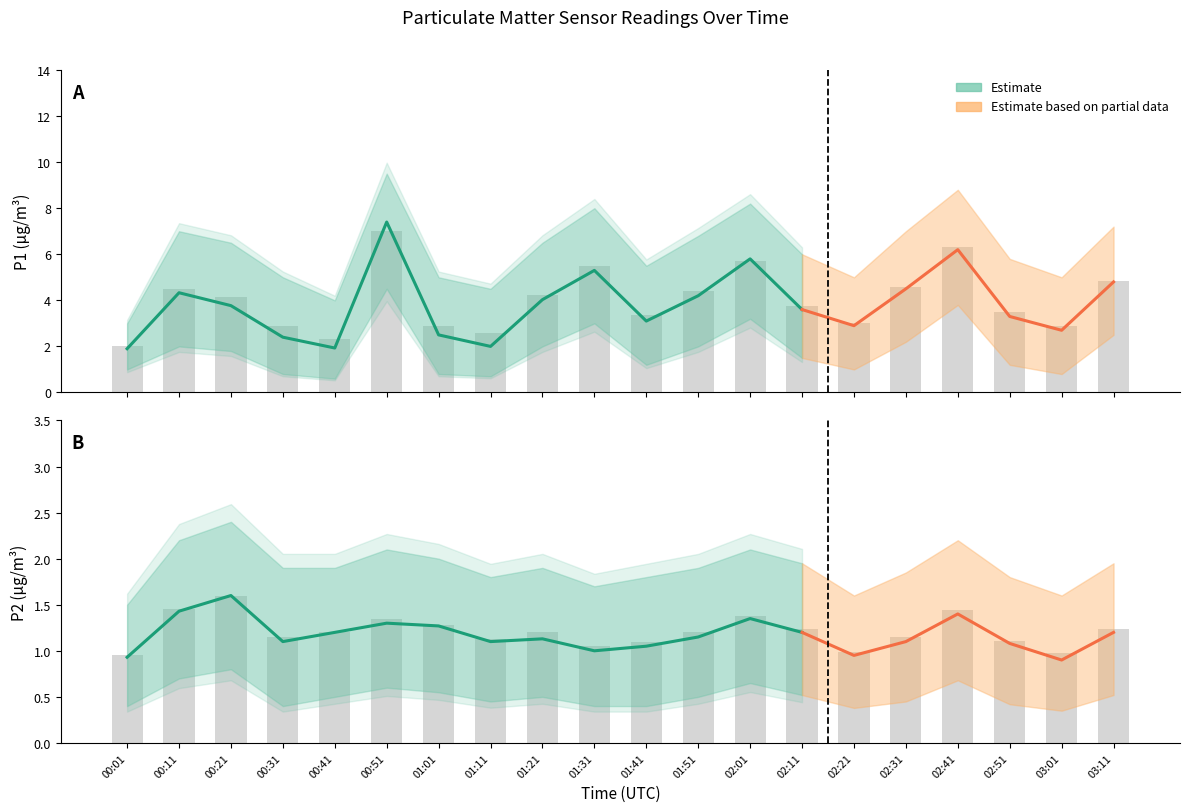

Is it true that P2_lower equals 0.4 at 01:41?

True